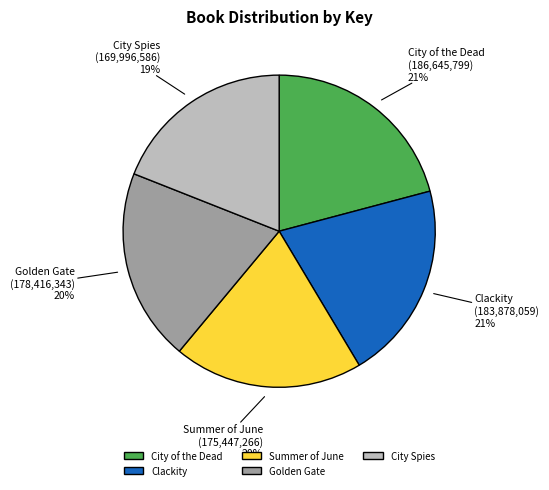

To the nearest percent, what is the difference between the largest and smallest slice percentages?

2%